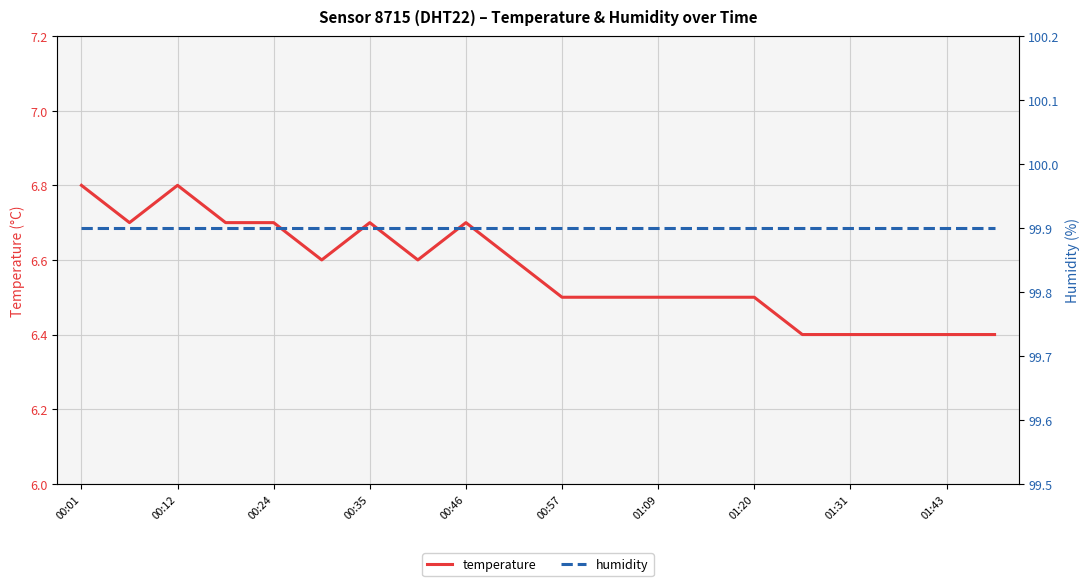

What is the average value of the temperature series?

6.6